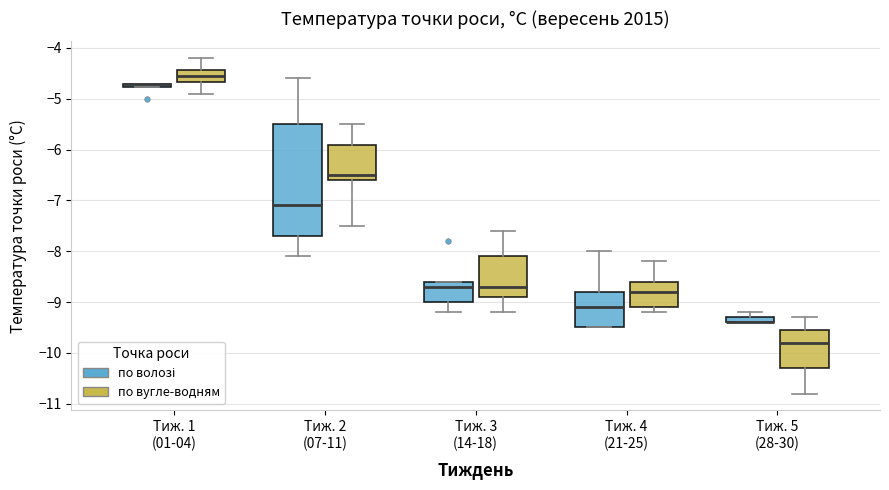

Where does the median line of the box for Тиж. 4 (21-25) (по волозі) sit on the y-axis? The values are not printed on the chart, so give them approximately, as read against the axis.

-9.1